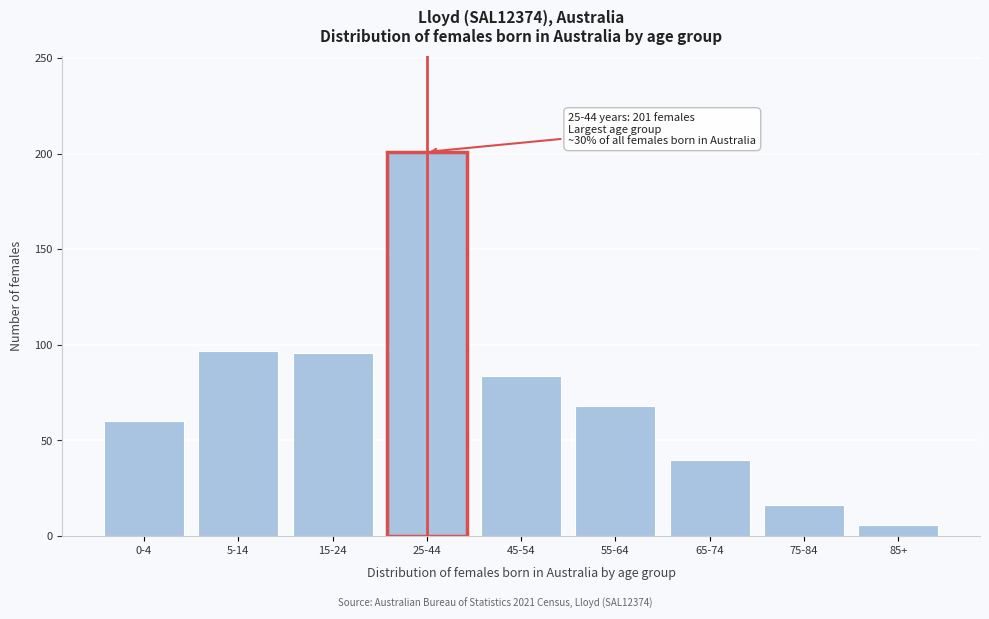

What is the change in value from 5-14 to 85+?

-91